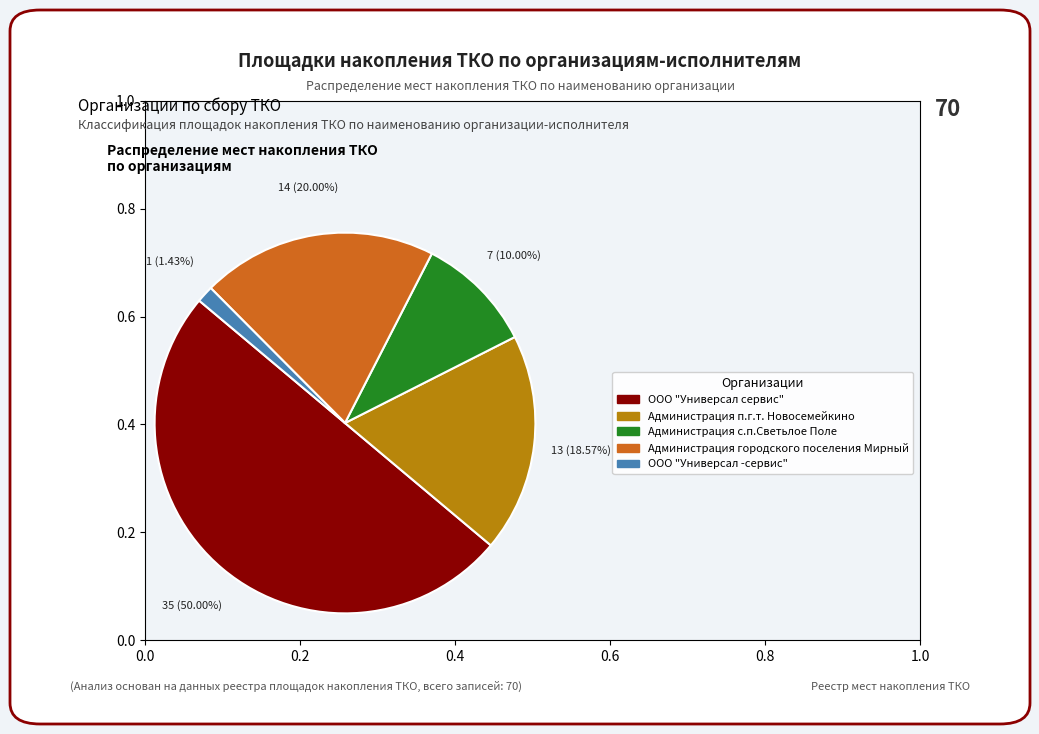

Which category has the biggest portion of the pie?

ООО "Универсал сервис"